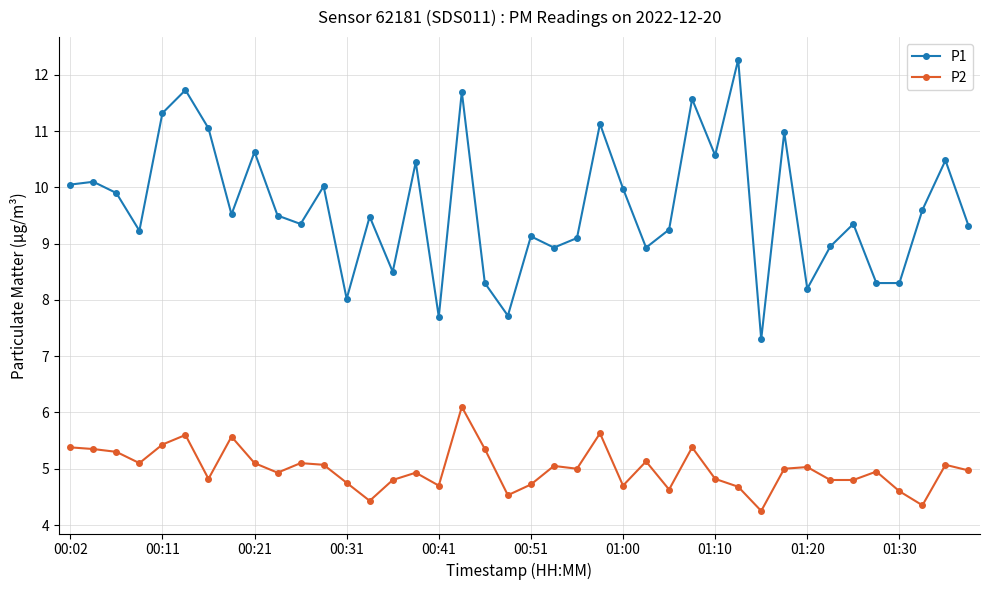

Rank the series by their average value, from highest to lowest.

P1, P2